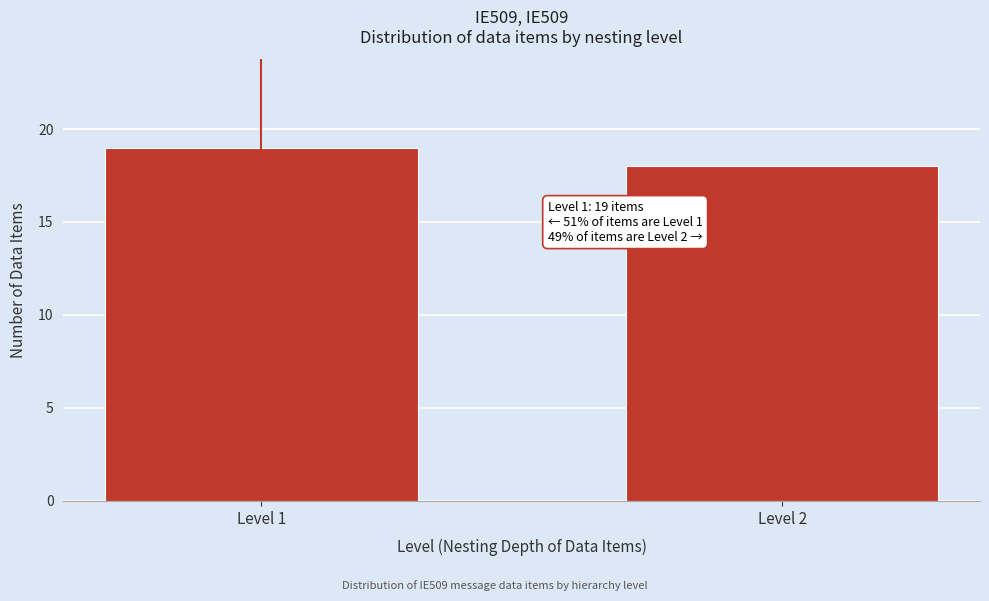

Reading left to right, transcribe all the data shown in this chart.

19	18